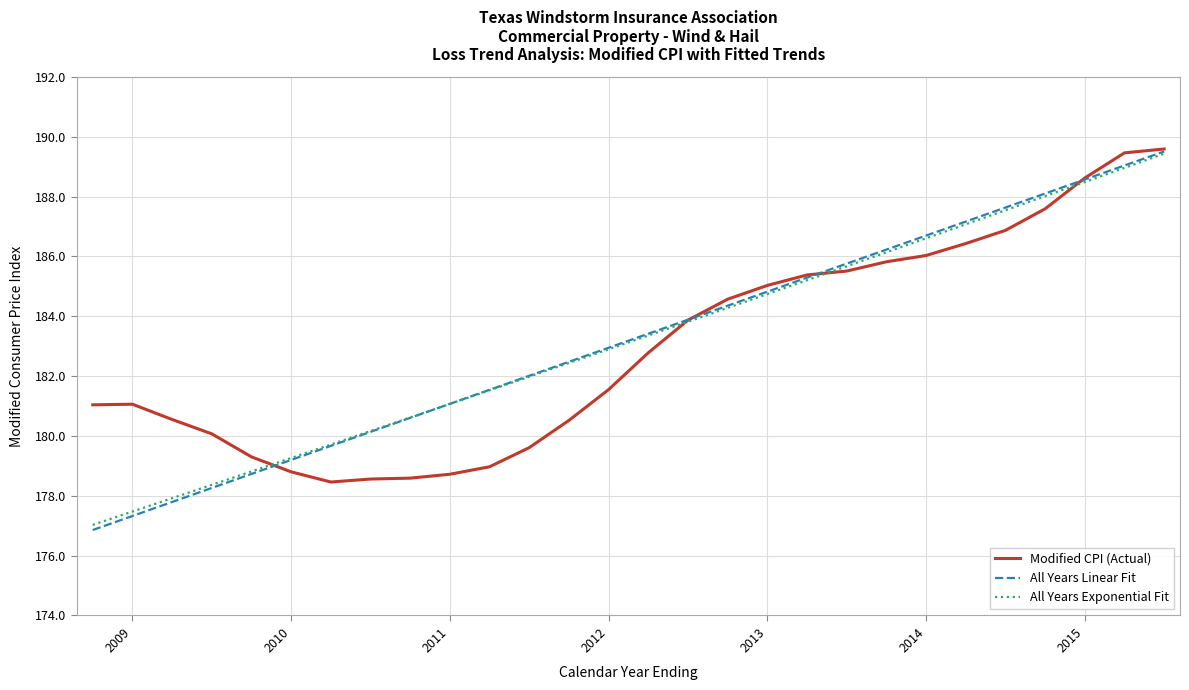

Which series has the widest spread of values?

All Years Linear Fit